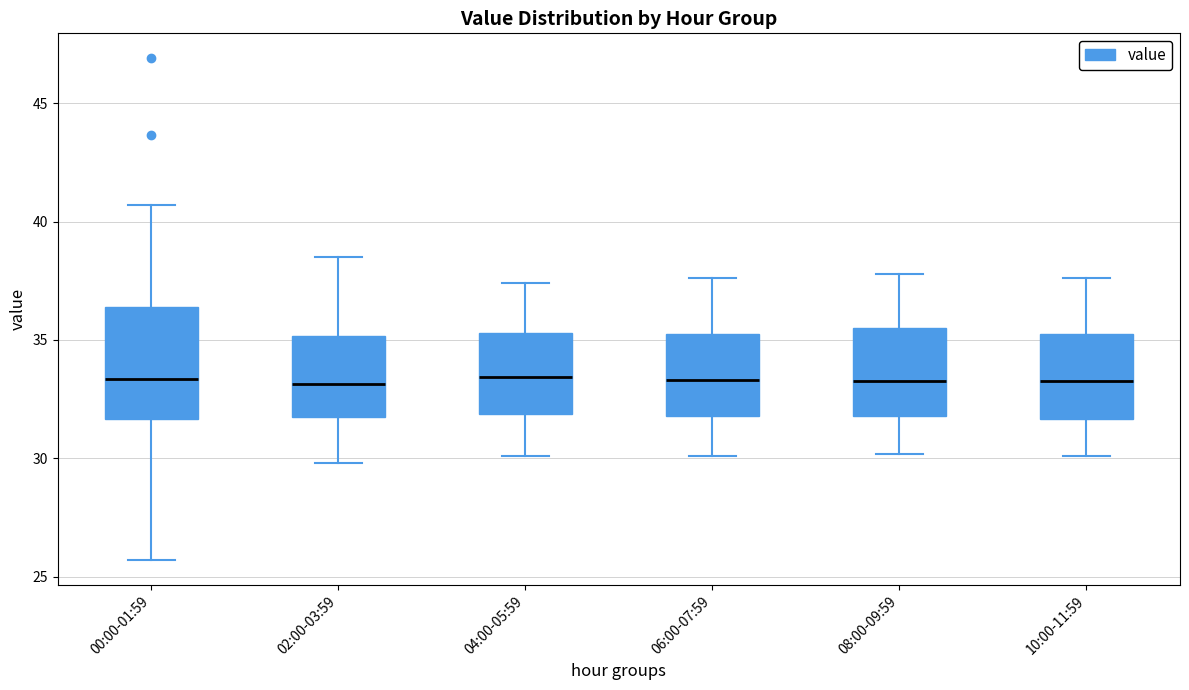

Reading left to right, transcribe this box plot: for each box, give where its median line is, the range the box spans, and where its two whiskers end, as read against the y-axis. The values are not printed on the chart, so give them approximately, as read against the axis.

00:00-01:59: median 33.5, box 31.5 to 36.5, whiskers 25.5 to 40.5
02:00-03:59: median 33.0, box 32.0 to 35.0, whiskers 30.0 to 38.5
04:00-05:59: median 33.5, box 32.0 to 35.5, whiskers 30.0 to 37.5
06:00-07:59: median 33.5, box 32.0 to 35.5, whiskers 30.0 to 37.5
08:00-09:59: median 33.5, box 32.0 to 35.5, whiskers 30.0 to 38.0
10:00-11:59: median 33.5, box 31.5 to 35.5, whiskers 30.0 to 37.5